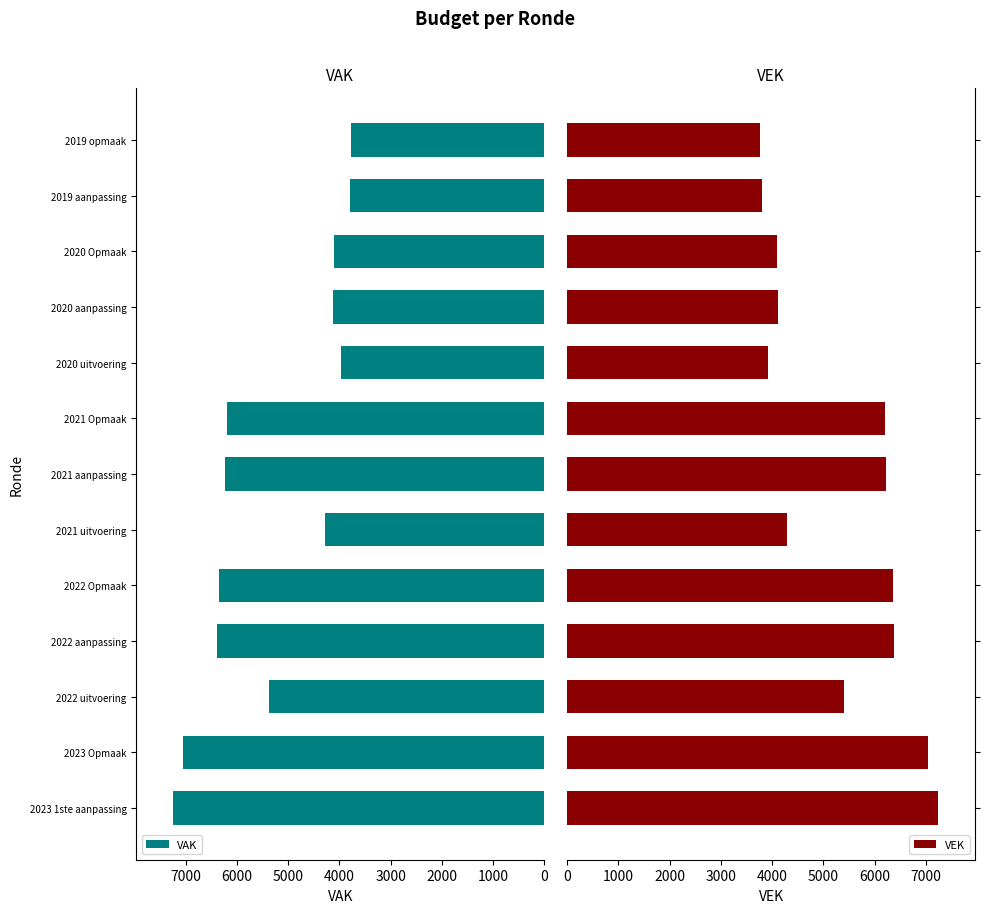

What is the difference between the second highest and minimum values in the VAK series?

3289